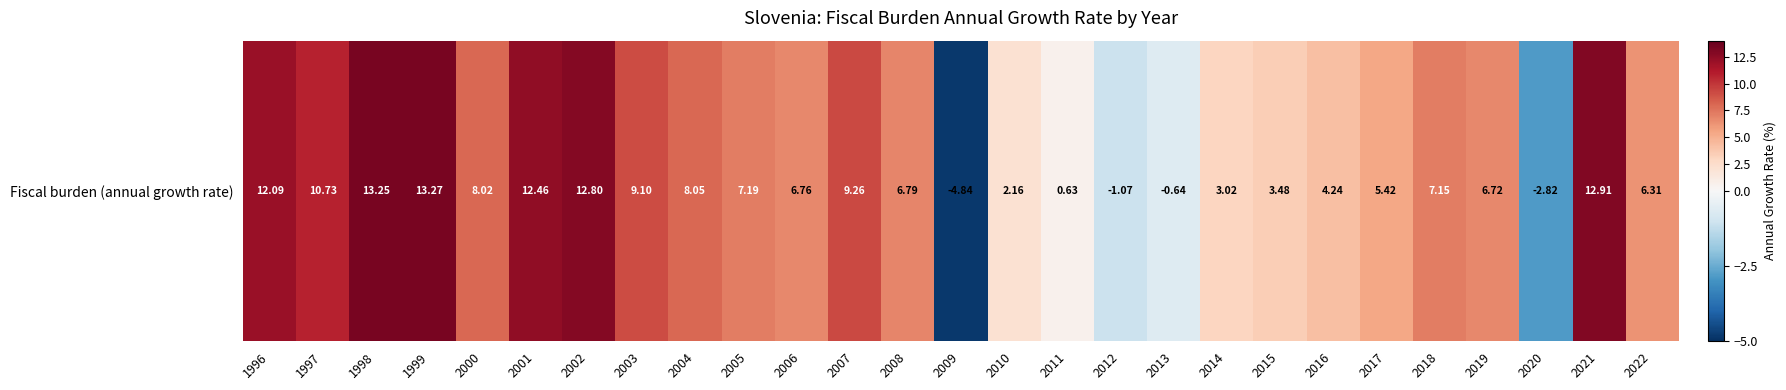

Reading left to right, what are all the values shown in this chart?

12.1	10.7	13.3	13.3	8.0	12.5	12.8	9.1	8.1	7.2	6.8	9.3	6.8	-4.8	2.2	0.6	-1.1	-0.6	3.0	3.5	4.2	5.4	7.1	6.7	-2.8	12.9	6.3